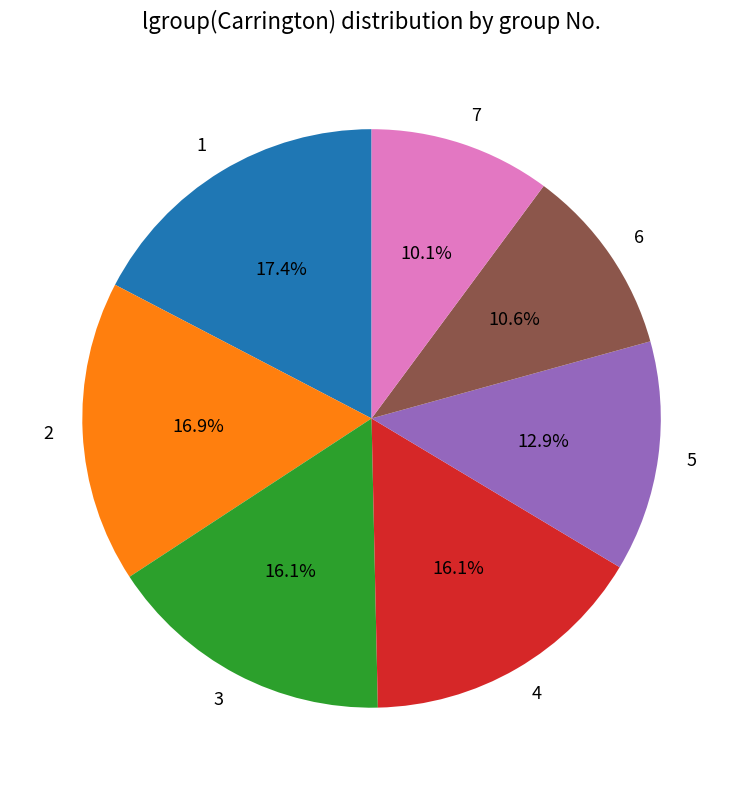

How many segments does this pie chart have?

7